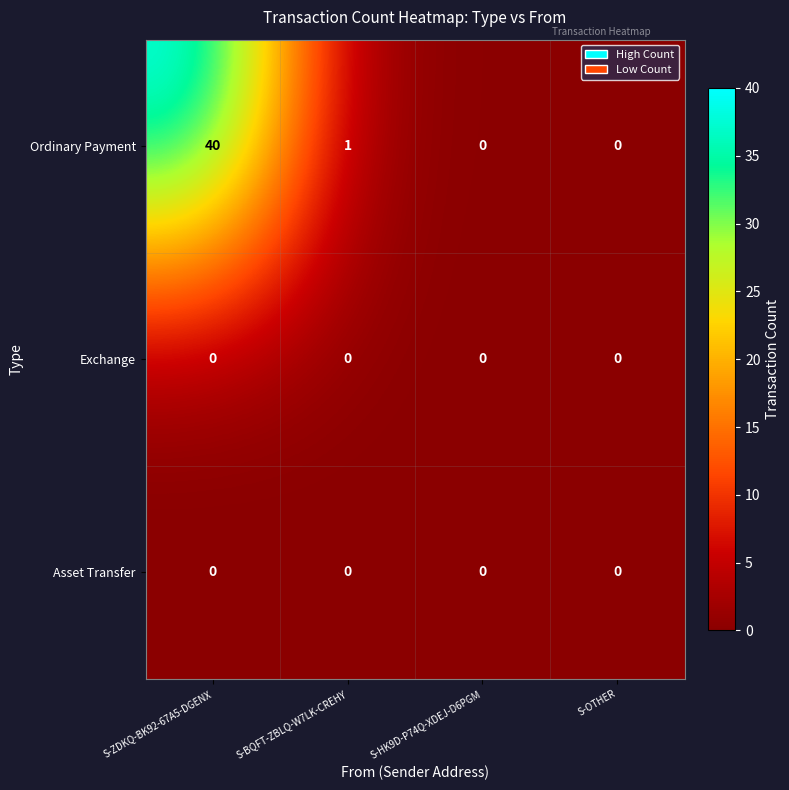

How many series are shown in this chart?

3